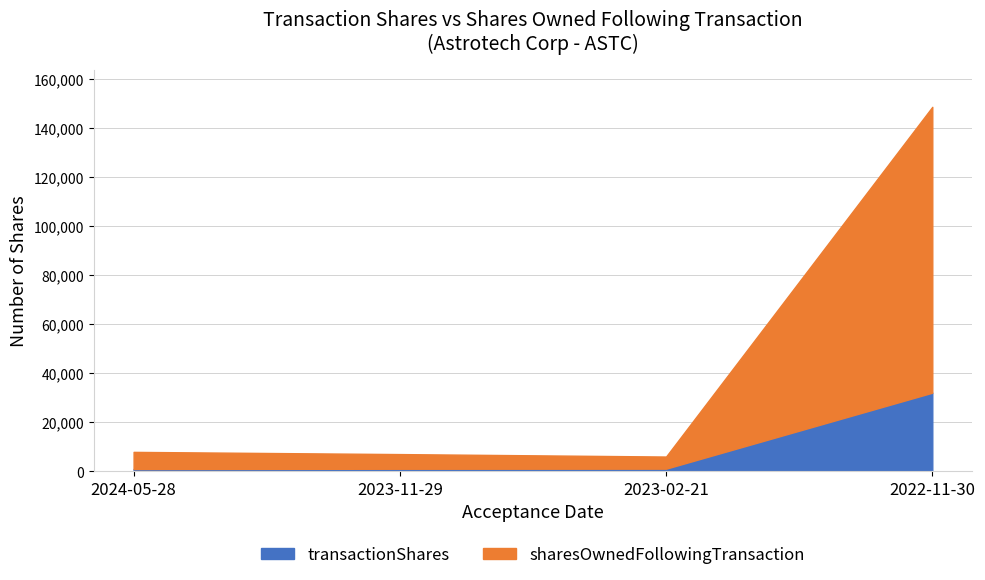

True or false: transactionShares and sharesOwnedFollowingTransaction cross at least once.

False